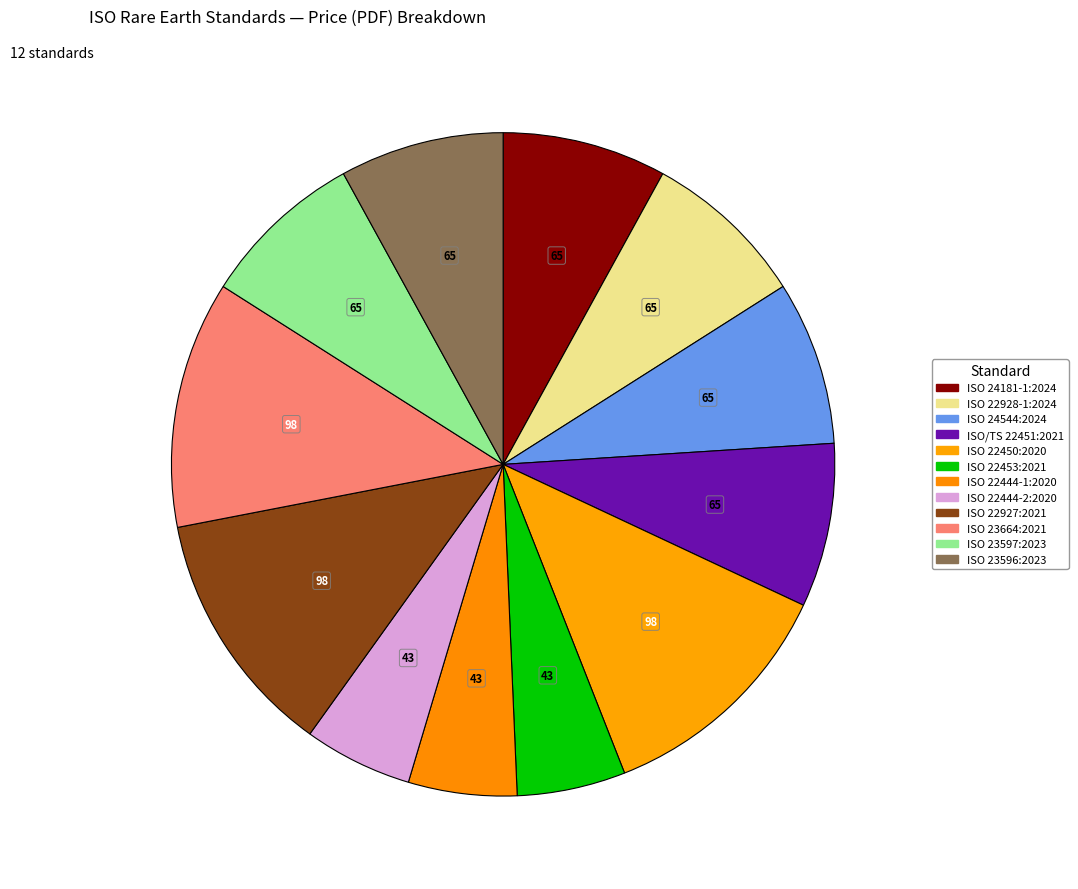

Which slice is the smallest?

ISO 22453:2021